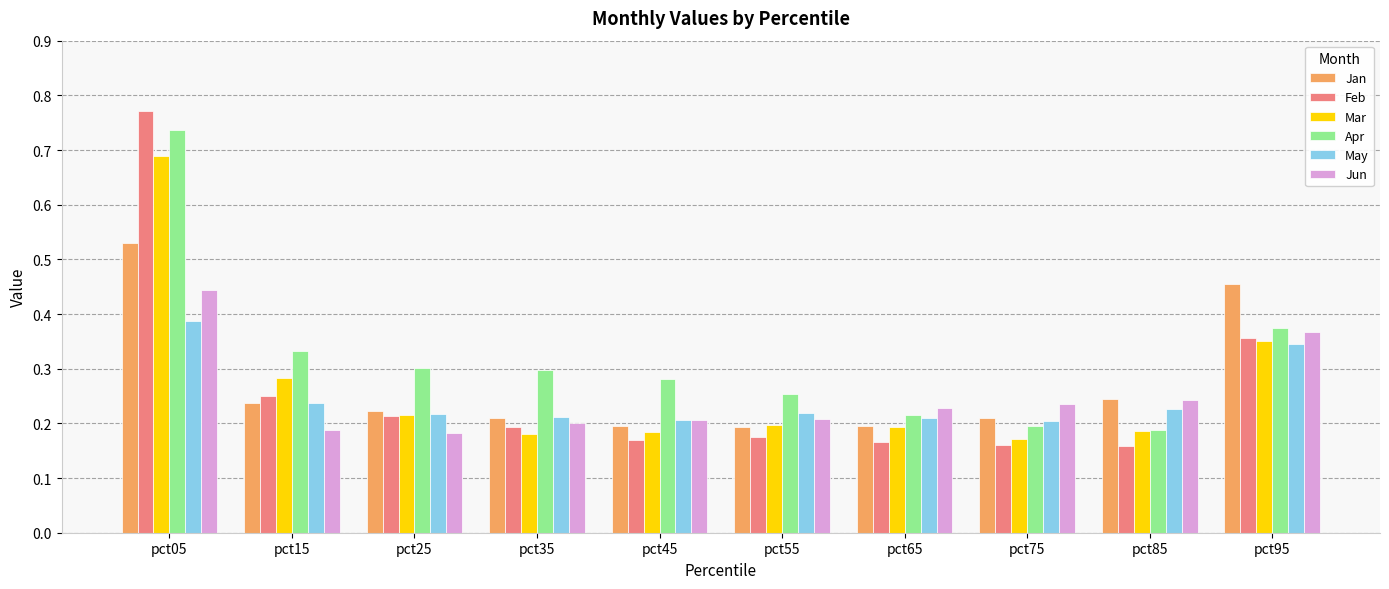

How many distinct data groups are displayed?

6